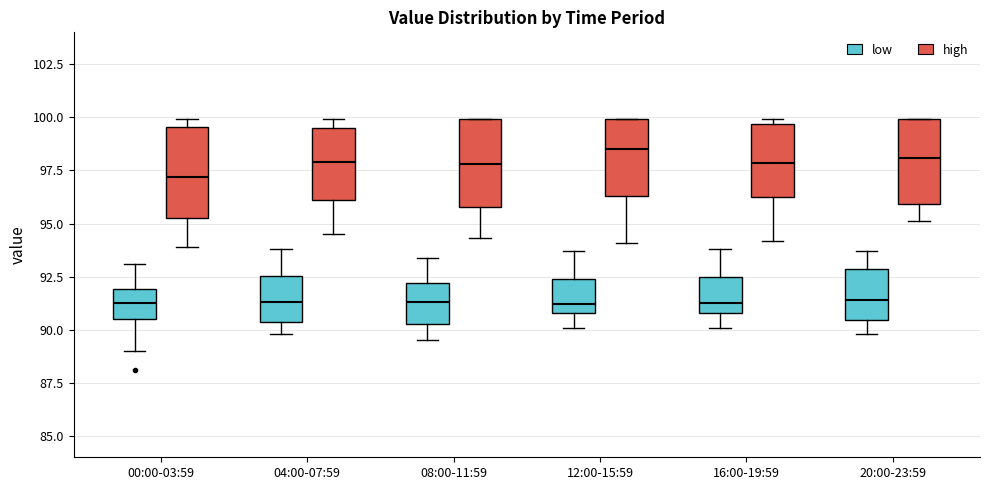

Reading left to right, transcribe this box plot: for each box, give where its median line is, the range the box spans, and where its two whiskers end, as read against the y-axis. The values are not printed on the chart, so give them approximately, as read against the axis.

00:00-03:59 (low): median 91.5, box 90.5 to 92.0, whiskers 89.0 to 93.0
00:00-03:59 (high): median 97.0, box 95.5 to 99.5, whiskers 94.0 to 100.0
04:00-07:59 (low): median 91.5, box 90.5 to 92.5, whiskers 90.0 to 94.0
04:00-07:59 (high): median 98.0, box 96.0 to 99.5, whiskers 94.5 to 100.0
08:00-11:59 (low): median 91.5, box 90.5 to 92.0, whiskers 89.5 to 93.5
08:00-11:59 (high): median 98.0, box 96.0 to 100.0, whiskers 94.5 to 100.0
12:00-15:59 (low): median 91.0 (just above the box's lower edge), box 91.0 to 92.5, whiskers 90.0 to 93.5
12:00-15:59 (high): median 98.5, box 96.5 to 100.0, whiskers 94.0 to 100.0
16:00-19:59 (low): median 91.5, box 91.0 to 92.5, whiskers 90.0 to 94.0
16:00-19:59 (high): median 98.0, box 96.5 to 99.5, whiskers 94.0 to 100.0
20:00-23:59 (low): median 91.5, box 90.5 to 93.0, whiskers 90.0 to 93.5
20:00-23:59 (high): median 98.0, box 96.0 to 100.0, whiskers 95.0 to 100.0